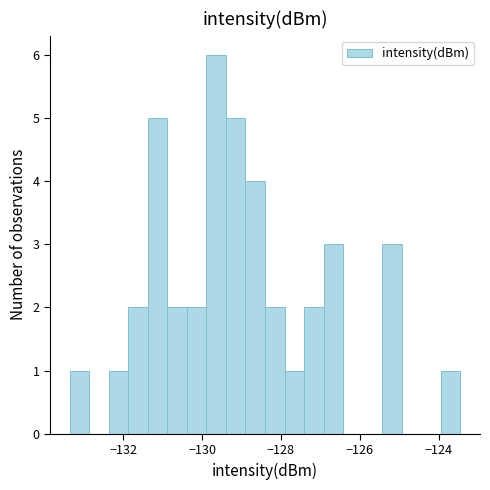

Around what value on the x-axis is the tallest bar? Give the approximate position of its centre, as read against the axis.

-129.6